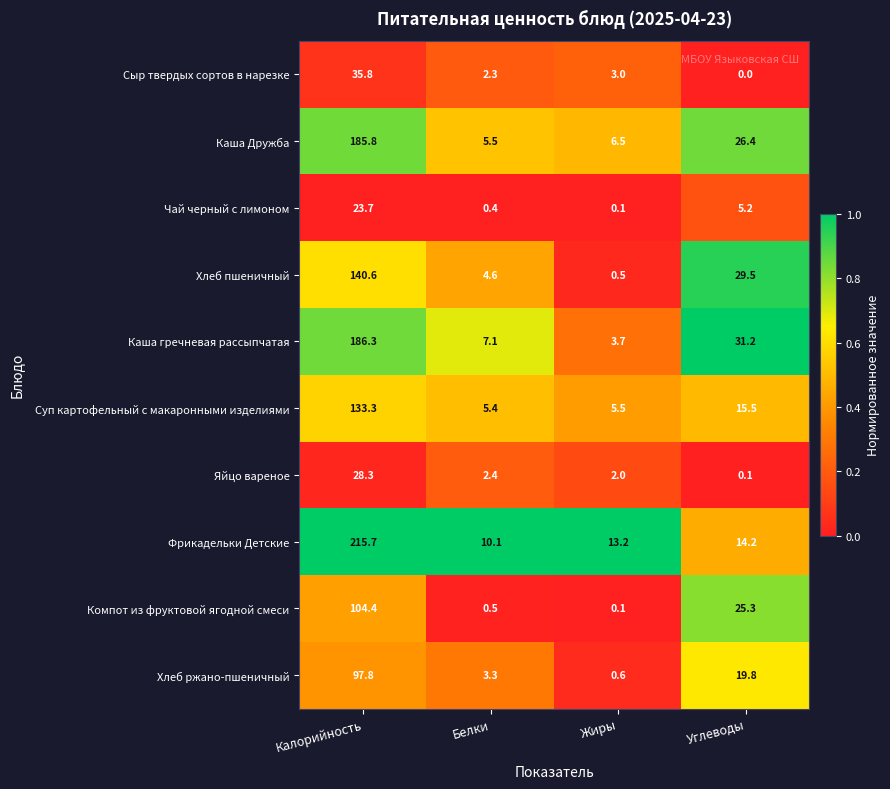

The value of Сыр твердых сортов в нарезке at Белки is 2.3. True or false?

True